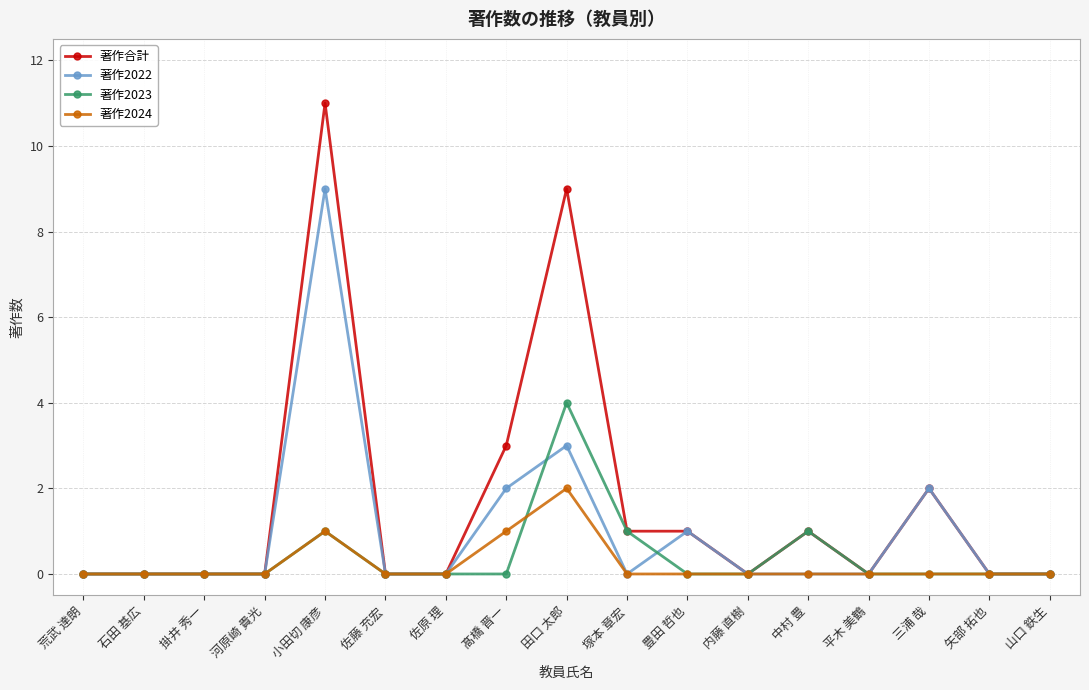

Count the number of data series in this chart.

4